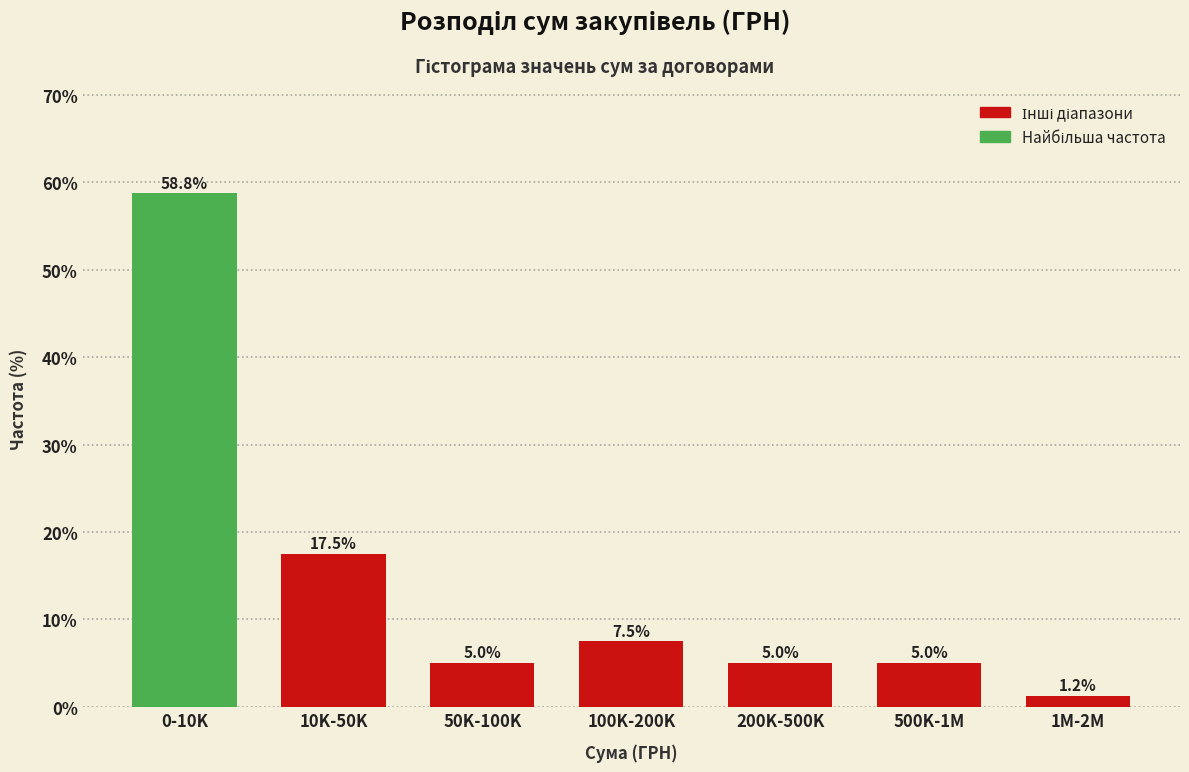

Which has a higher value, 100K-200K or 10K-50K?

10K-50K